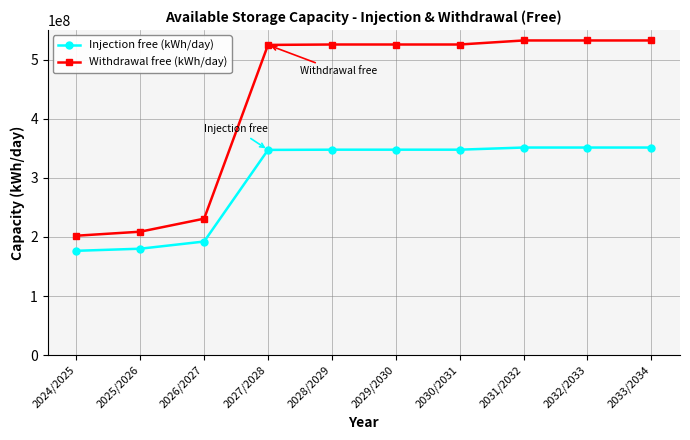

True or false: Withdrawal free (kWh/day) and Injection free (kWh/day) intersect in this chart.

False